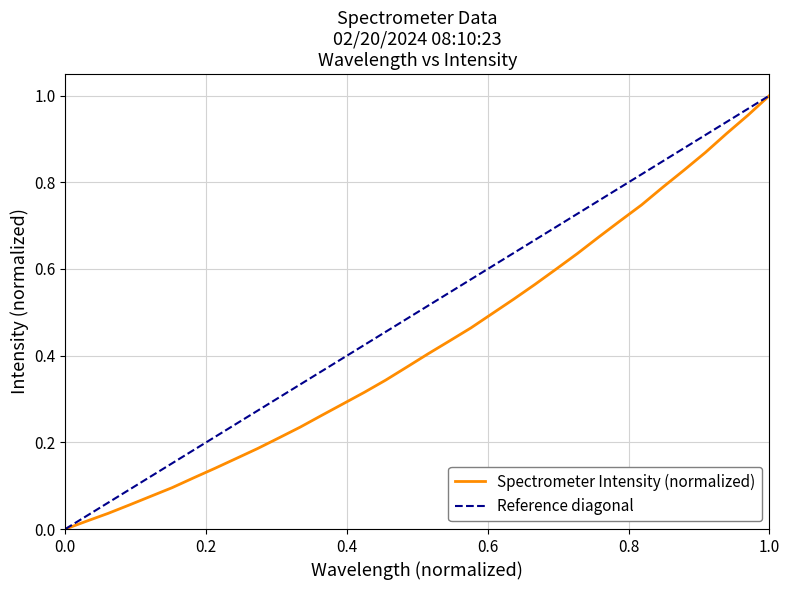

True or false: the data shows 0.5 at 220.7354.

False